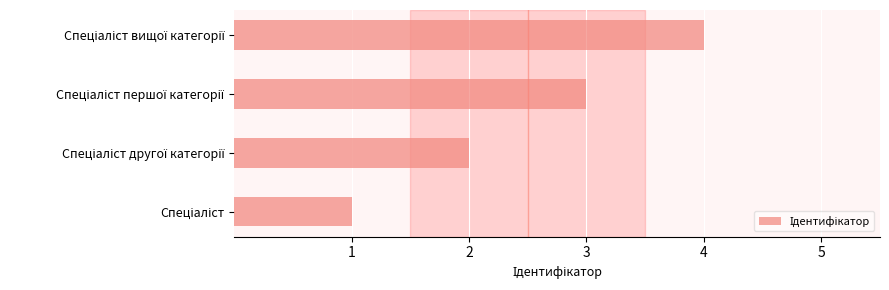

What is the maximum value shown in the chart?

4